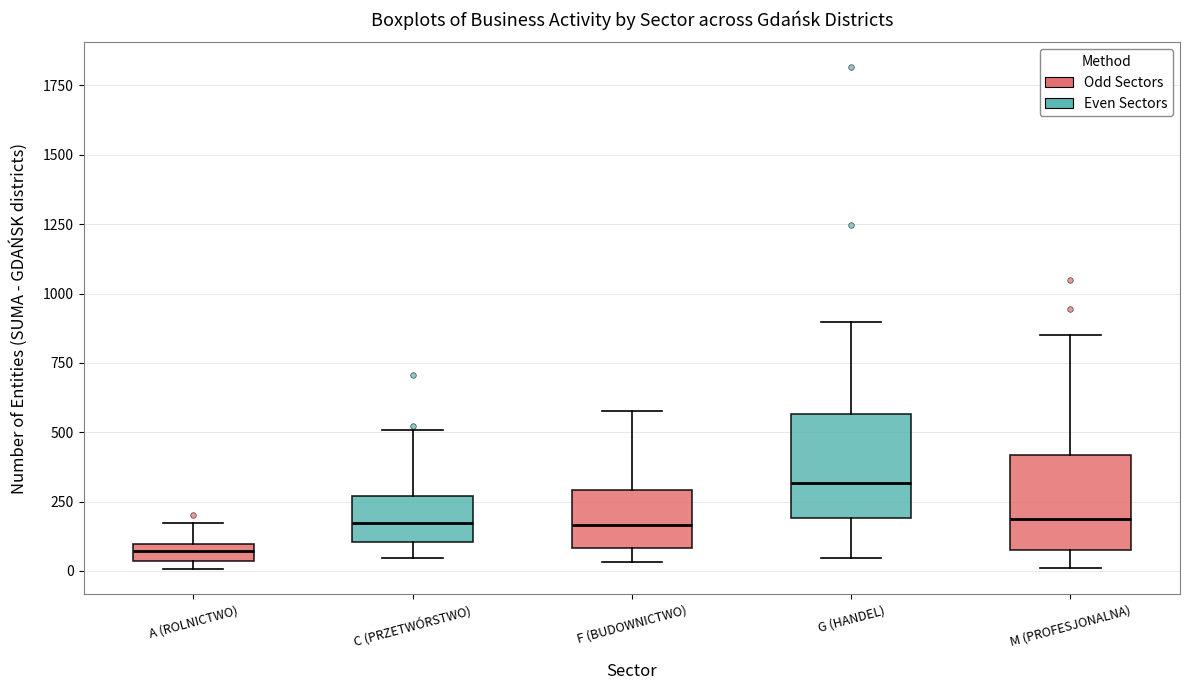

Where does the median line of the box for F (BUDOWNICTWO) sit on the y-axis? The values are not printed on the chart, so give them approximately, as read against the axis.

150